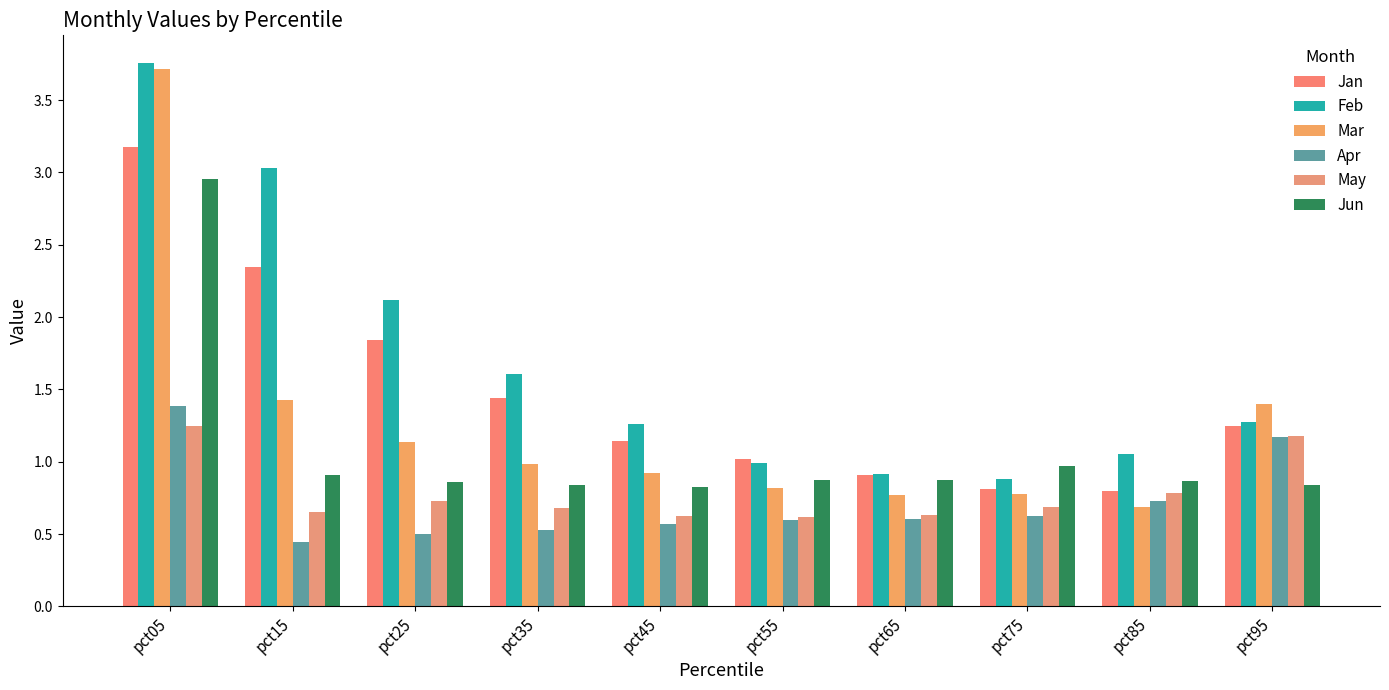

What is the value of the Jan bar at the 10th from the left?

1.2